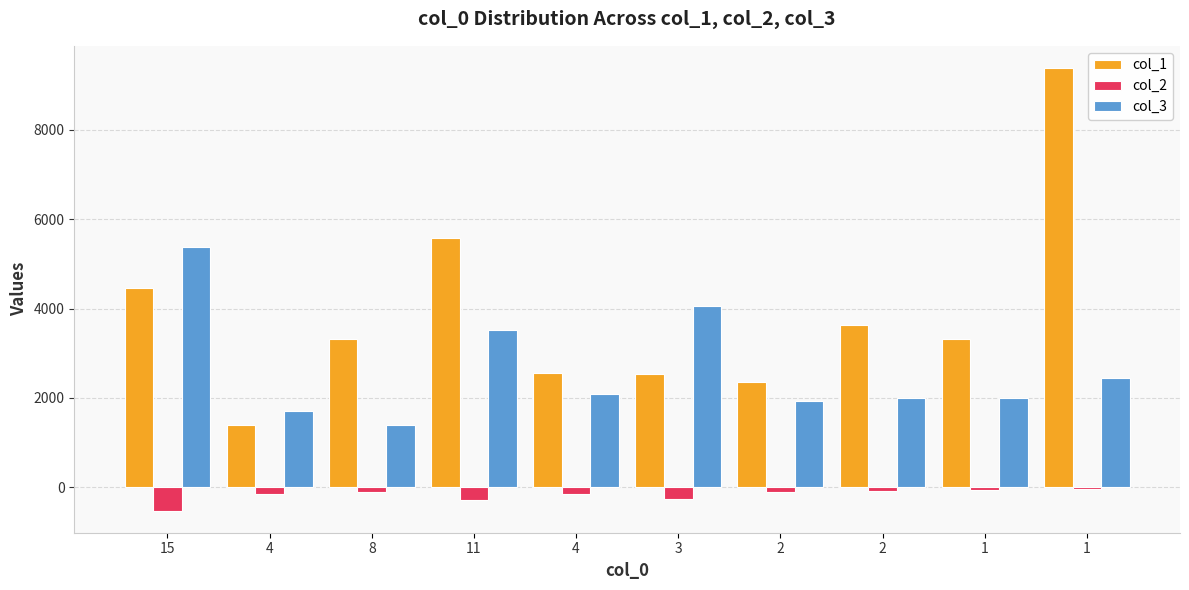

Reading right to left, extract all data points from this chart.

col_1: 1=9390	1=3327	2=3623	2=2353	3=2525	4=2561	11=5587	8=3325	4=1393	15=4459
col_2: 1=-52	1=-77	2=-100	2=-115	3=-274	4=-155	11=-286	8=-122	4=-158	15=-528
col_3: 1=2451	1=1984	2=1989	2=1931	3=4055	4=2074	11=3519	8=1397	4=1699	15=5369